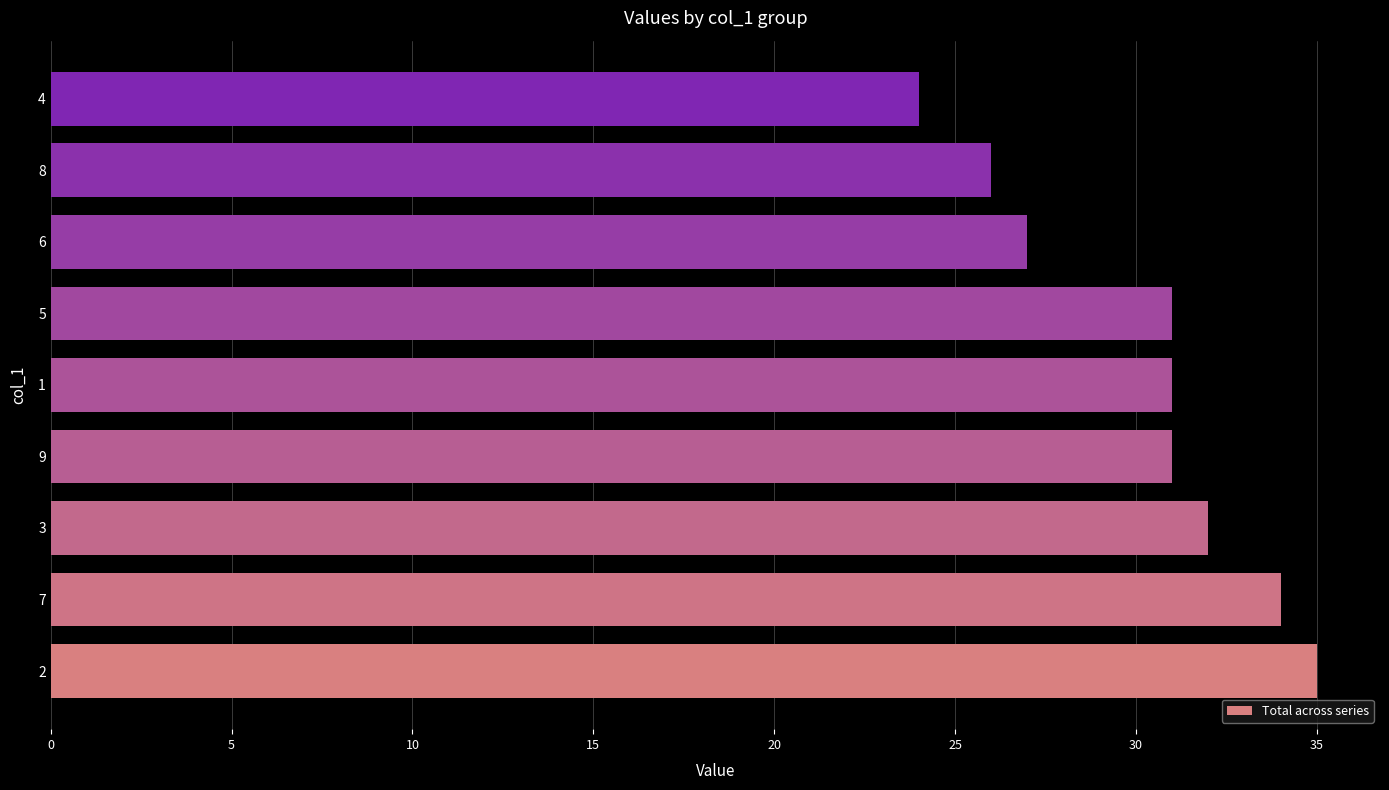

Reading bottom to top, transcribe all the data shown in this chart.

2=35	7=34	3=32	9=31	1=31	5=31	6=27	8=26	4=24